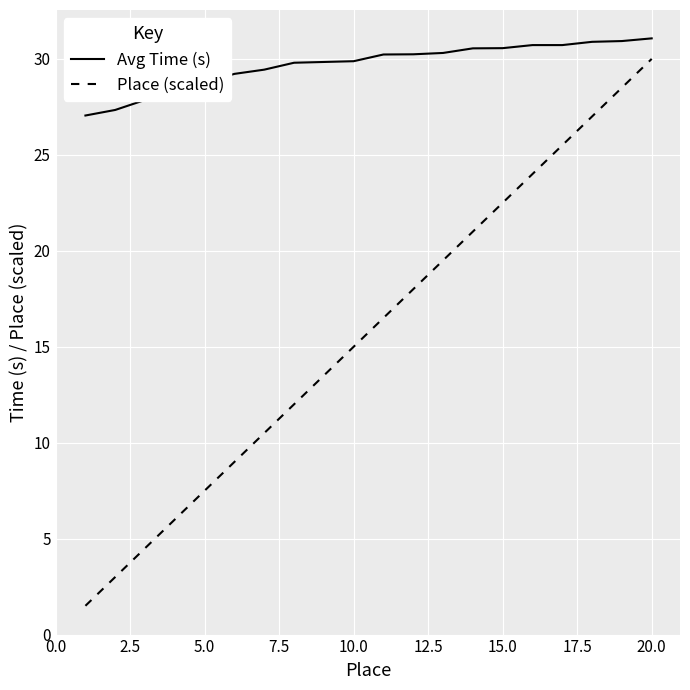

What are all the series names shown in the legend?

Avg Time (s), Place (scaled)